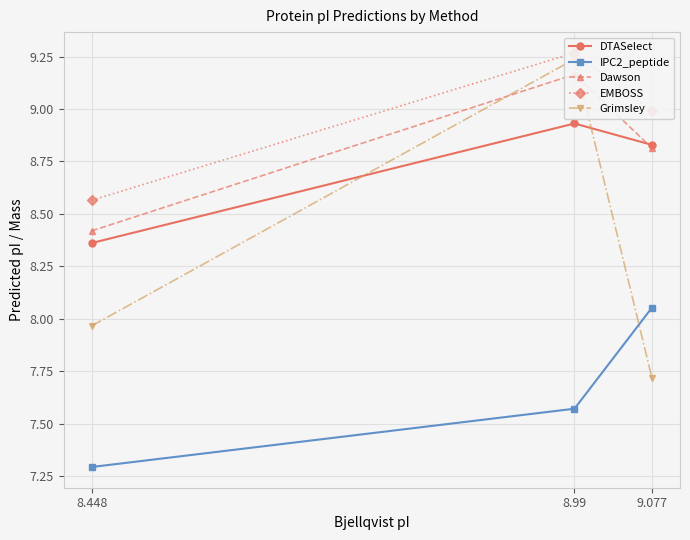

Reading left to right, extract all data points from this chart.

DTASelect: 8.448=8.4	8.99=8.9	9.077=8.8
IPC2_peptide: 8.448=7.3	8.99=7.6	9.077=8.1
Dawson: 8.448=8.4	8.99=9.2	9.077=8.8
EMBOSS: 8.448=8.6	8.99=9.3	9.077=9.0
Grimsley: 8.448=8.0	8.99=9.2	9.077=7.7